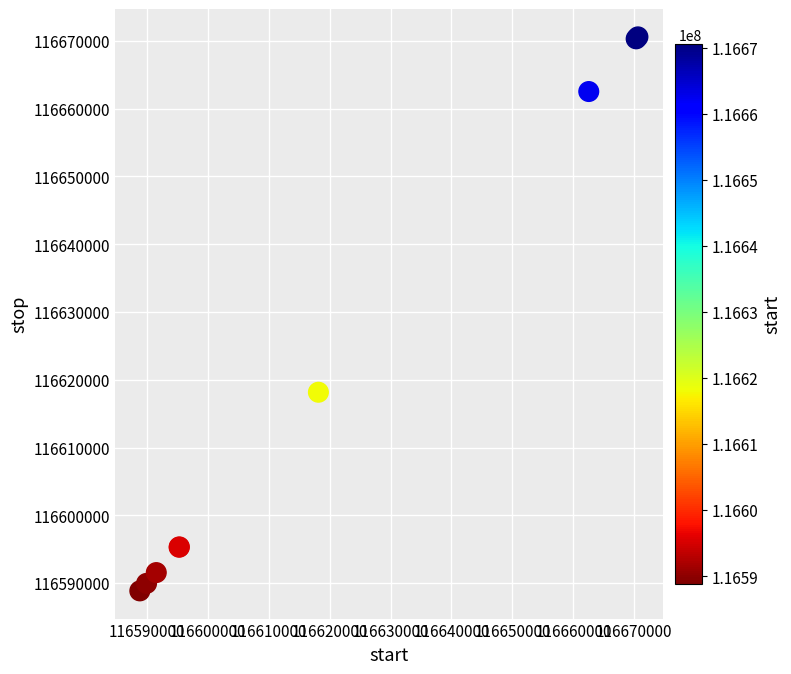

What Y value in the scatter plot is closest to 116629725?

116618164